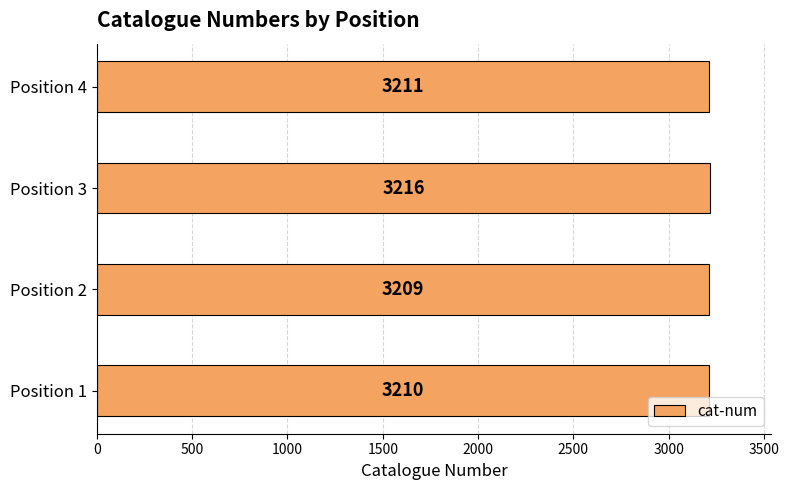

What is the difference between the maximum and minimum values?

7